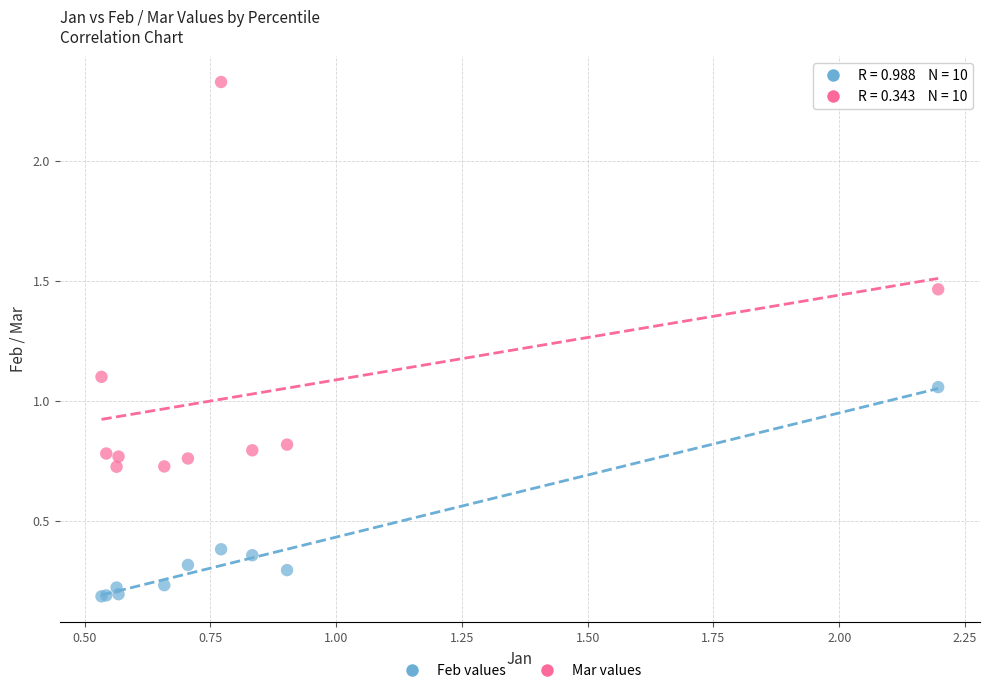

What is the X range (max minus min) for the scatter plot?

1.7